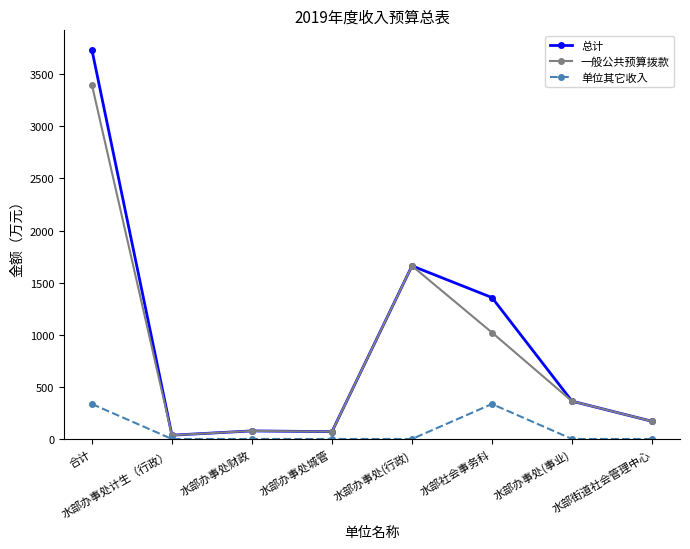

Does the chart have visible grid lines?

No